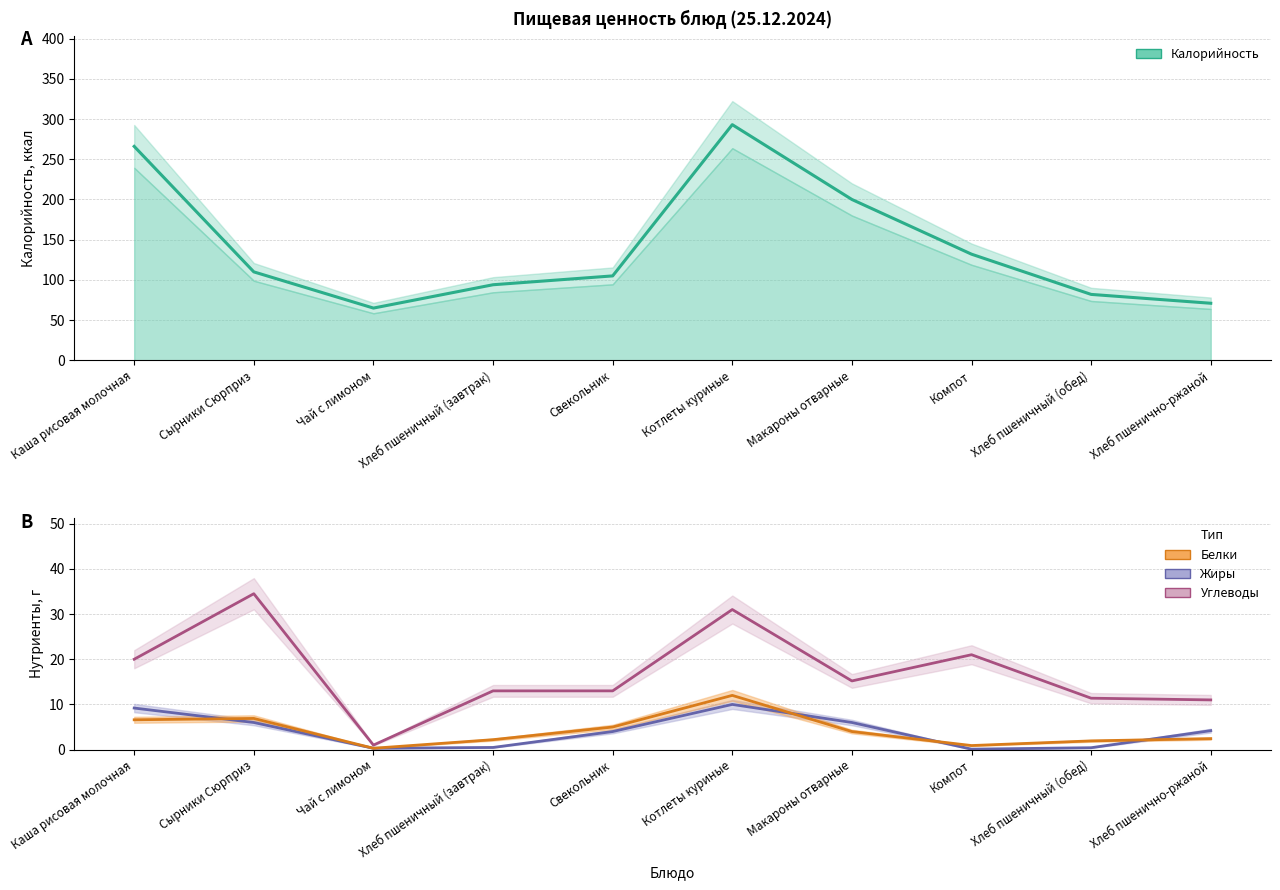

Which label corresponds to the smallest value in the chart?

Чай с лимоном